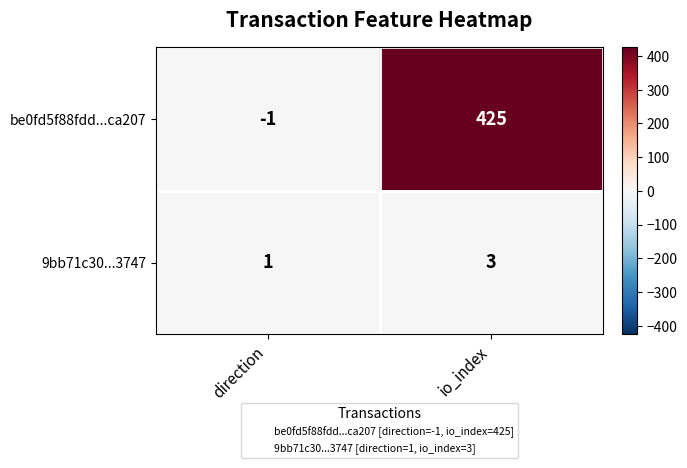

At io_index, list the series in order from largest to smallest.

be0fd5f88fdd...ca207, 9bb71c30...3747